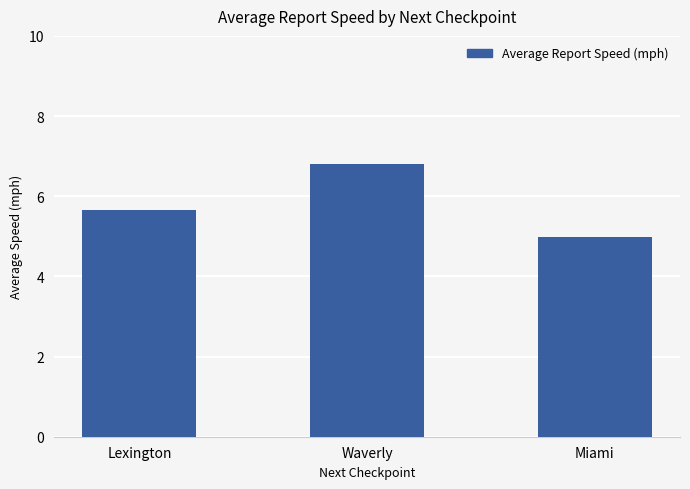

What is the change in value from Lexington to Miami?

-0.7